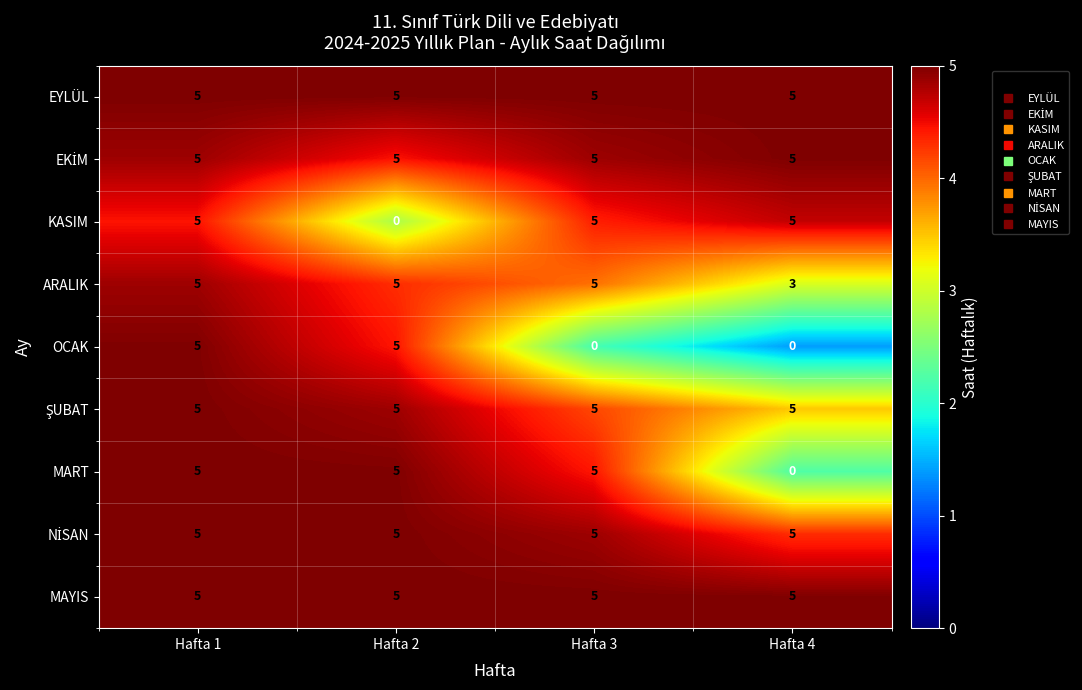

The value of ARALIK at Hafta 4 is 1. True or false?

False